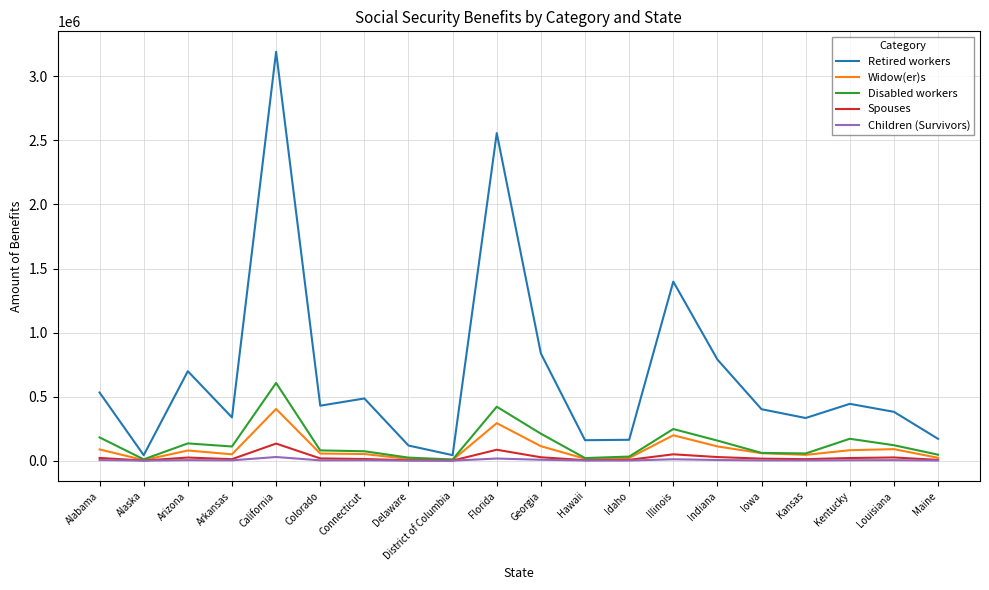

What is the sum of all Retired workers values?

13514946